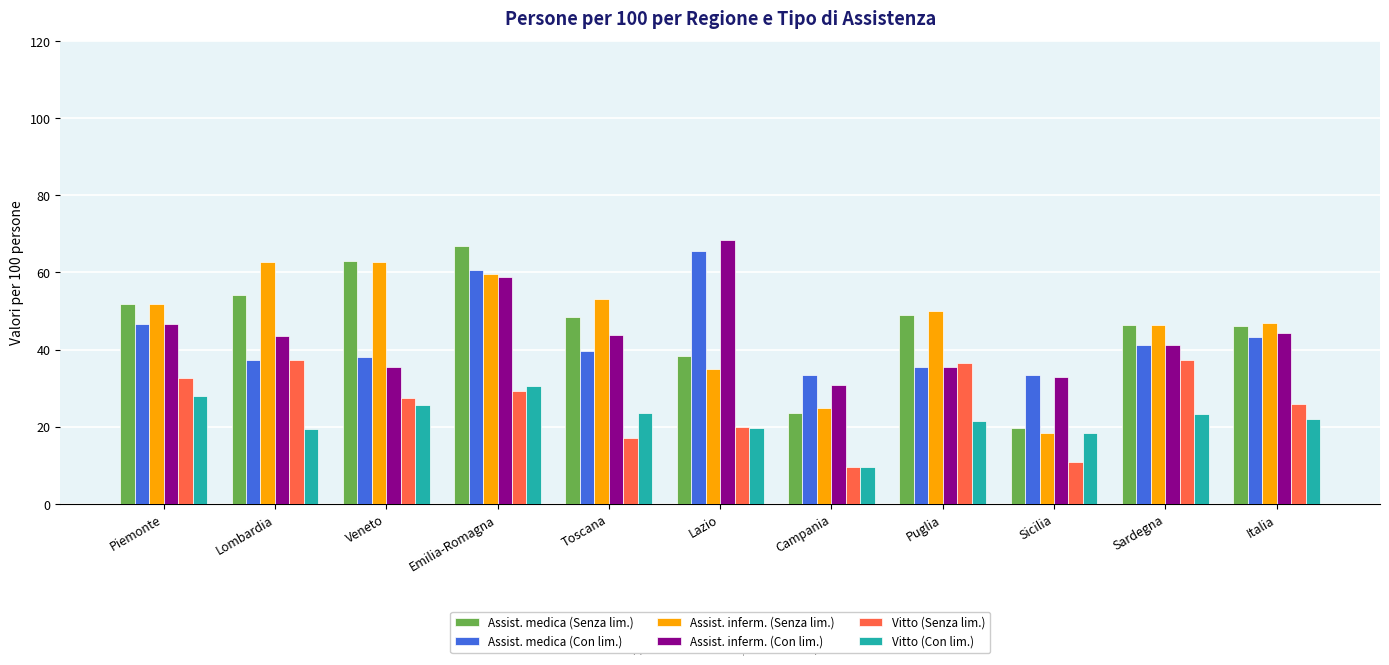

What value does the Vitto (Con lim.) series have at Campania?

9.5